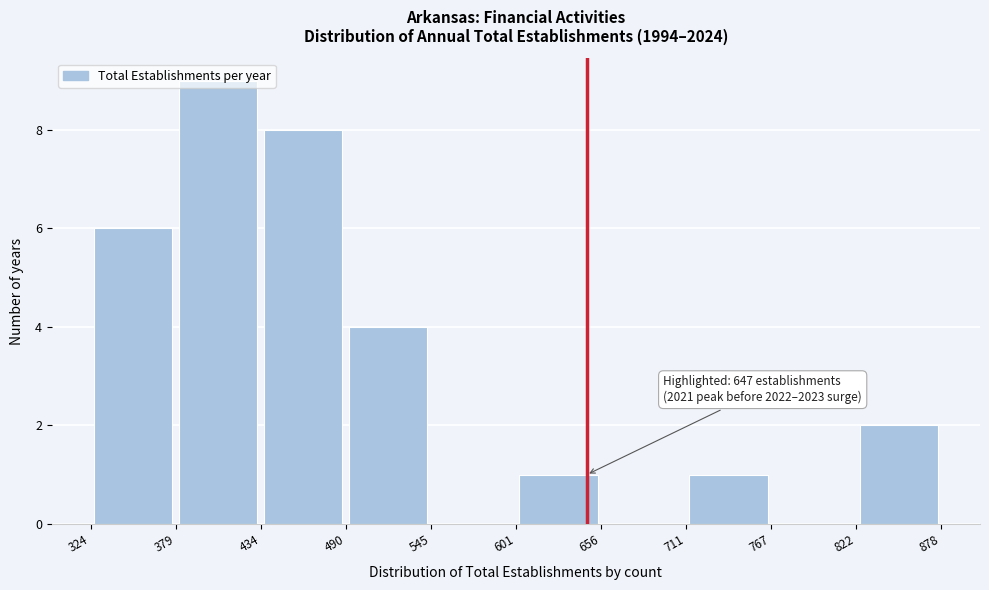

Which range on the x-axis has the tallest bar?

379 to 434